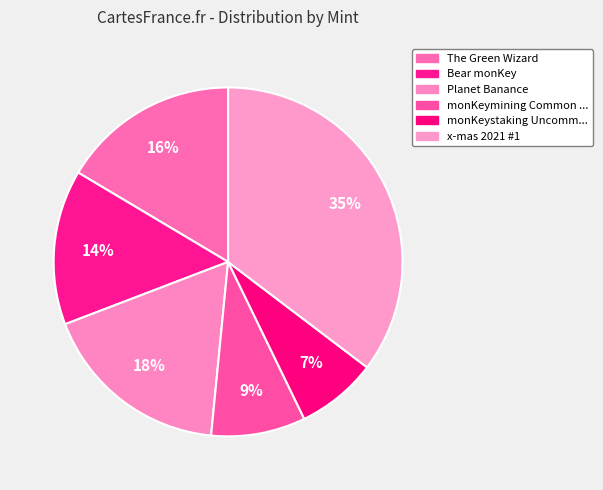

Is it true that x-mas 2021 #1 is 35% of the pie?

True